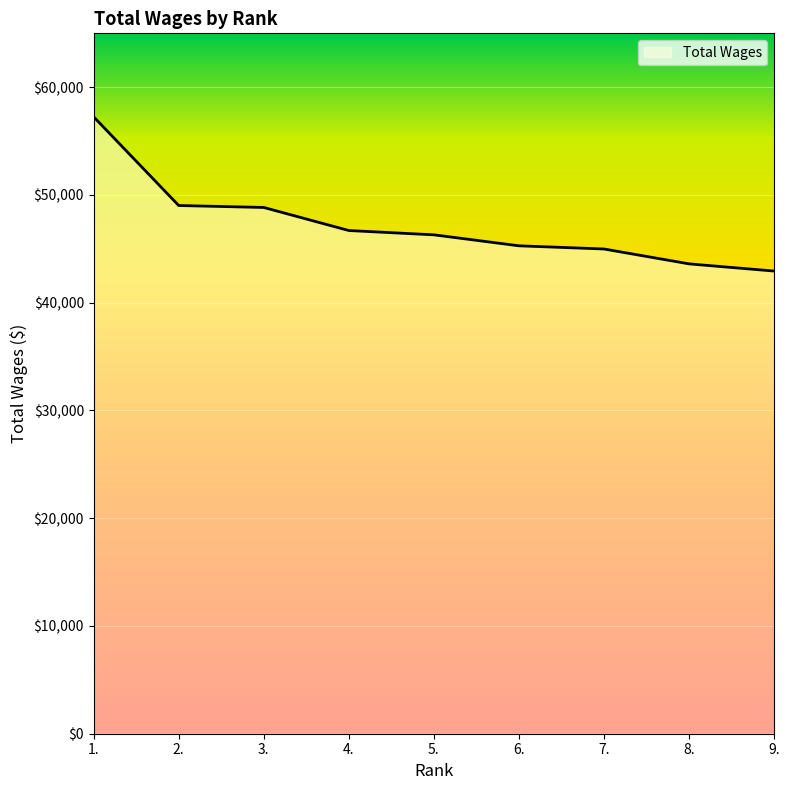

What is the average value?

47213